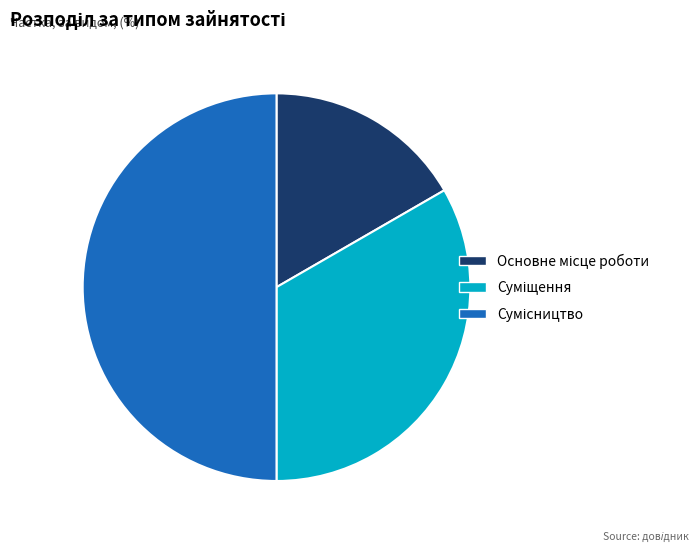

What percentage do Сумісництво and Основне місце роботи together represent?

66.7%